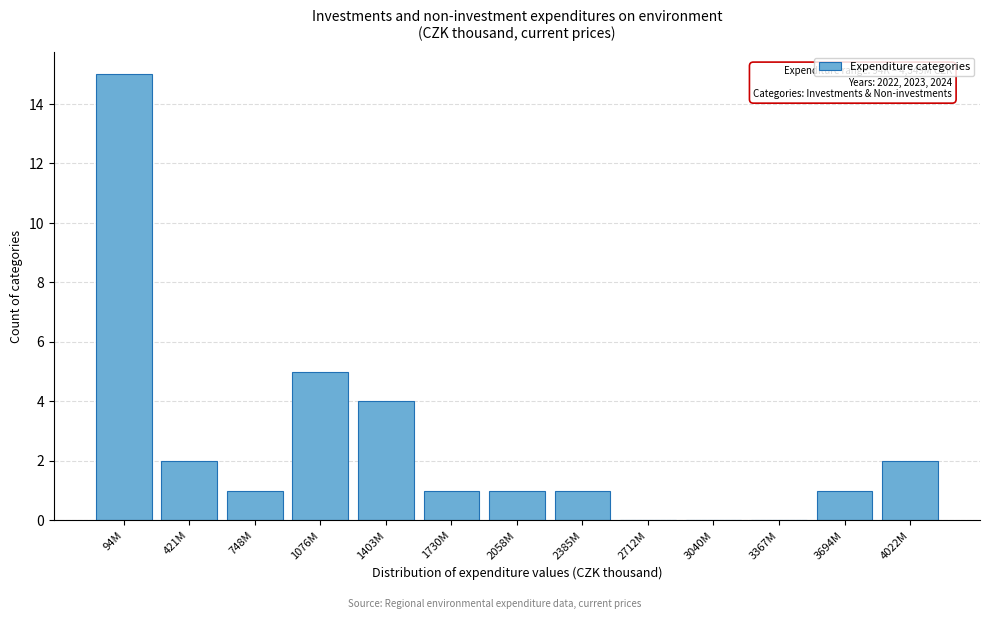

Reading left to right, extract all data points from this chart.

94M=15	421M=2	748M=1	1076M=5	1403M=4	1730M=1	2058M=1	2385M=1	2712M=0	3040M=0	3367M=0	3694M=1	4022M=2